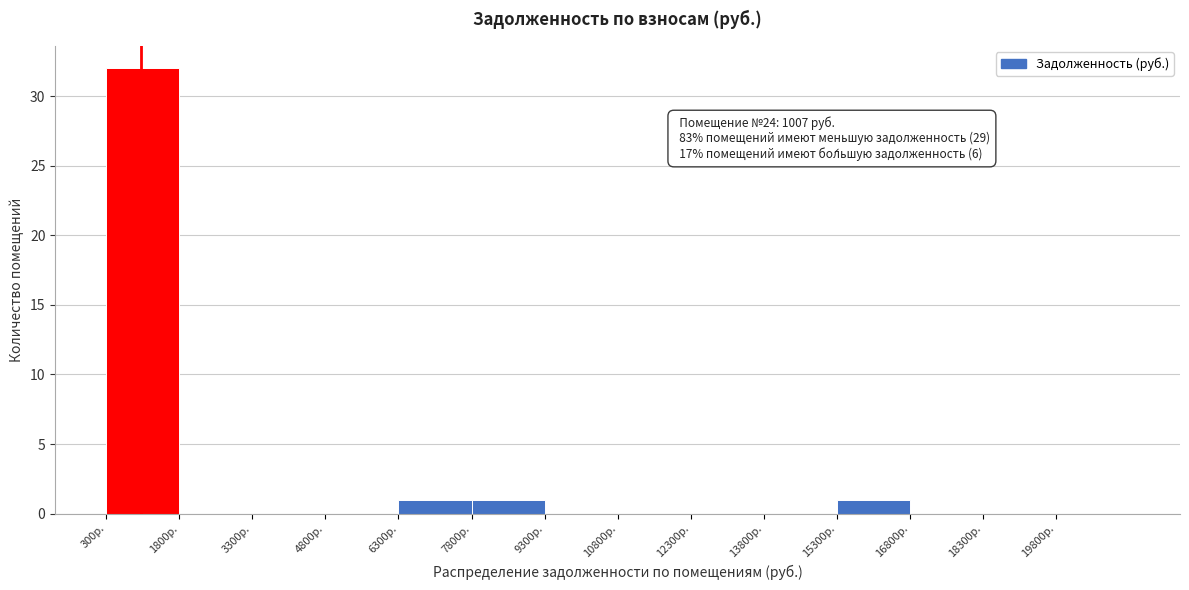

Over which range of the x-axis is the bar tallest?

300 to 1800